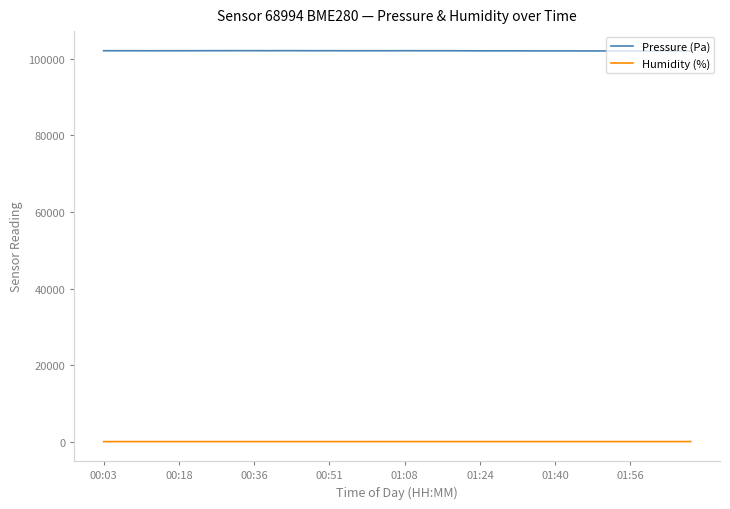

In Humidity (%), how many points are lower than both neighbors (excluding endpoints)?

12